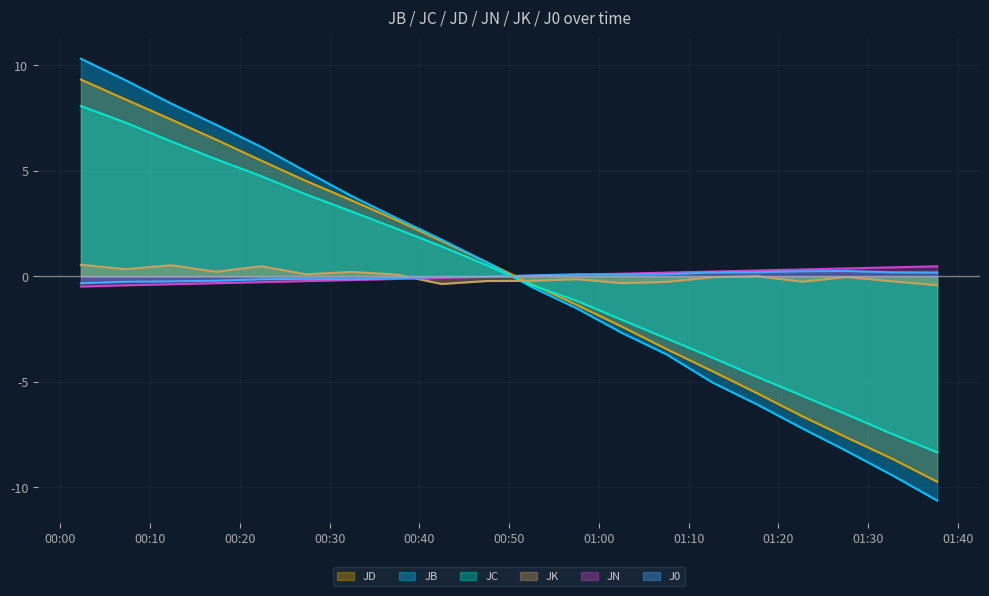

How many data points does each series have?

20